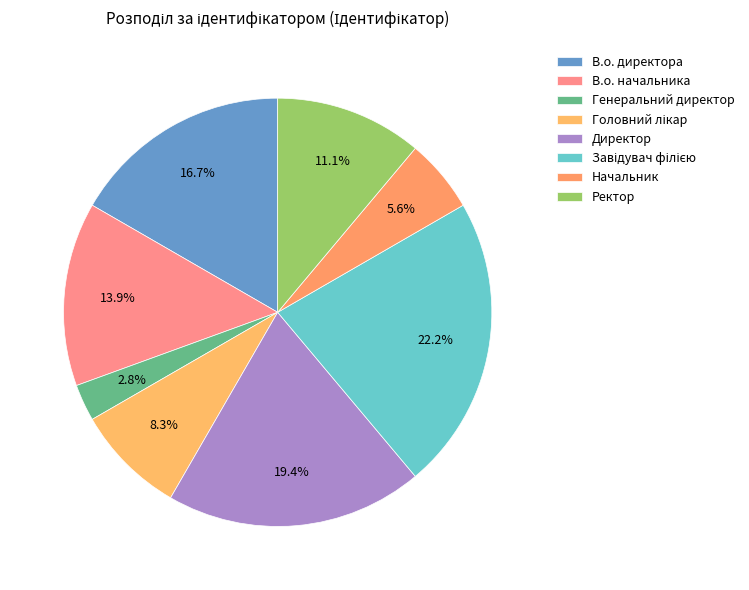

How many segments does this pie chart have?

8